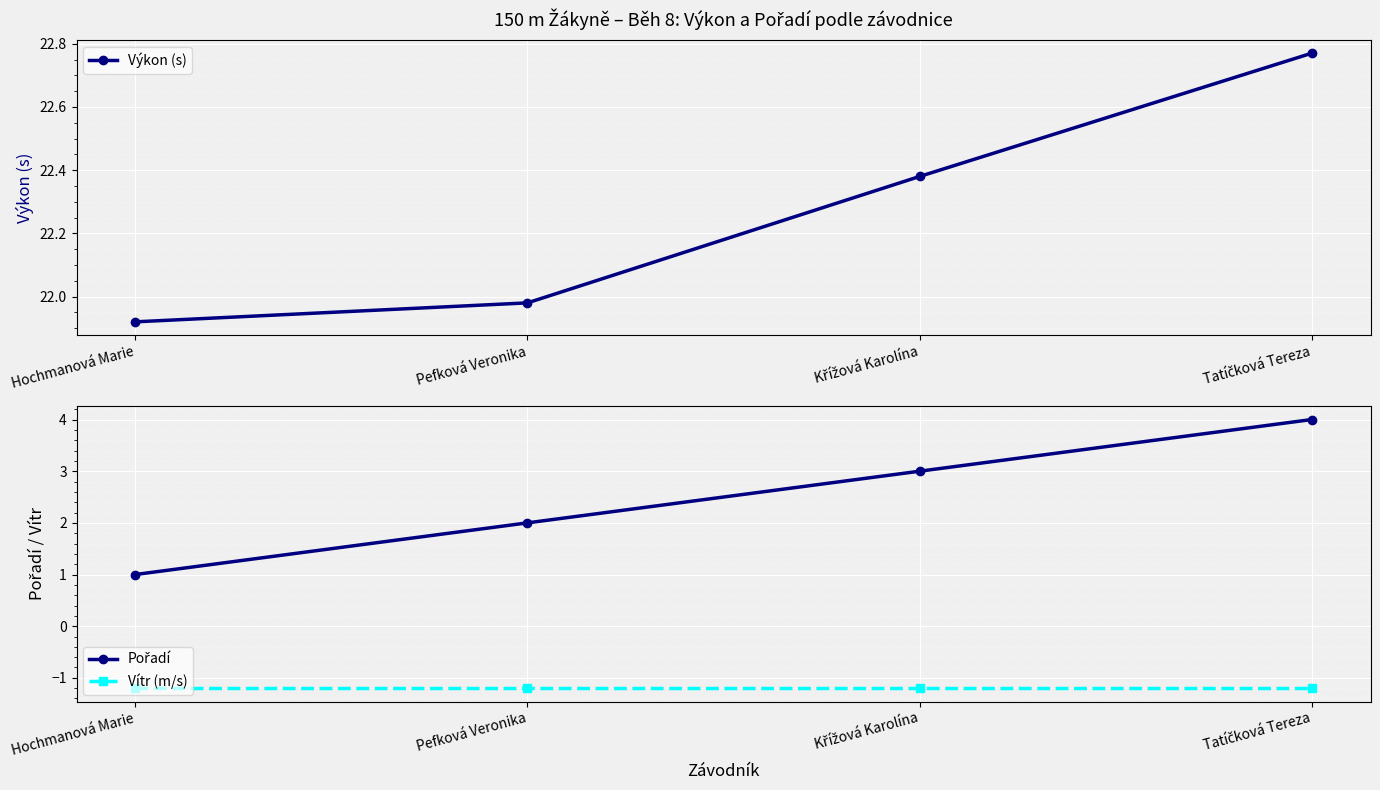

What is the sum of all Vítr (m/s) values?

-4.8